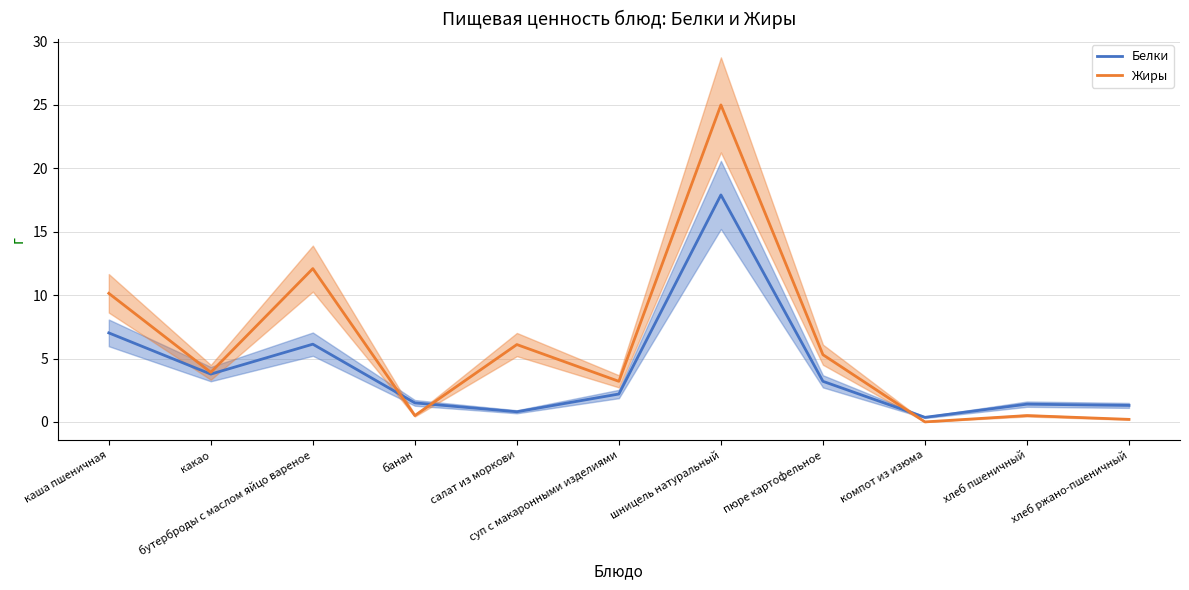

Rank the series by their maximum value, from lowest to highest.

Белки, Жиры